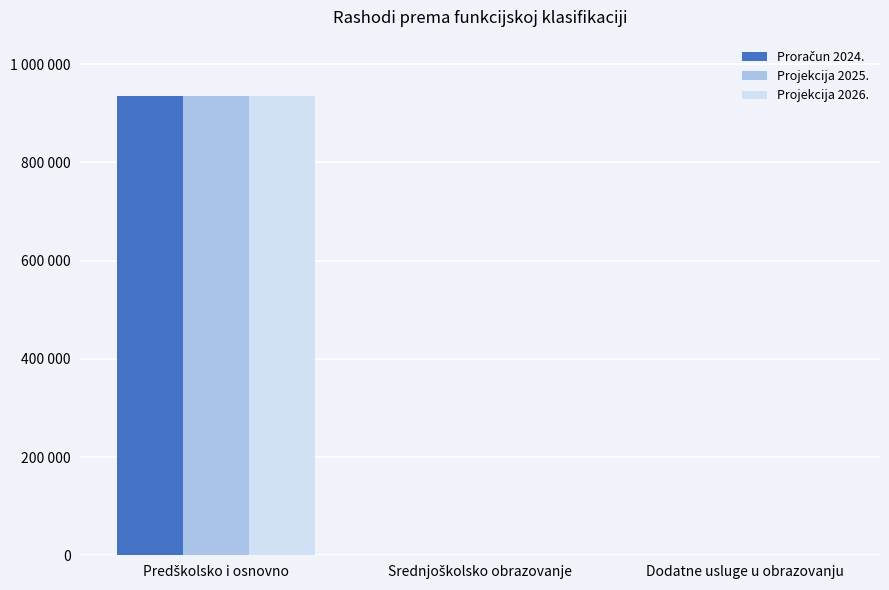

Are the bars grouped side by side (vs. stacked)?

Yes